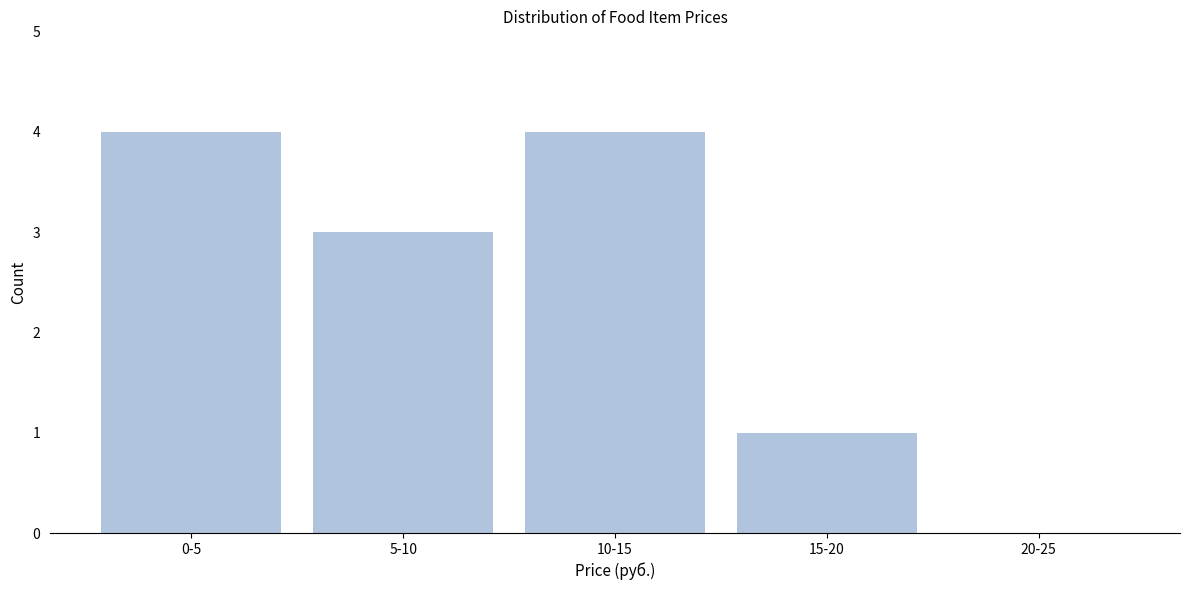

Reading left to right, extract all data points from this chart.

0-5=4	5-10=3	10-15=4	15-20=1	20-25=0